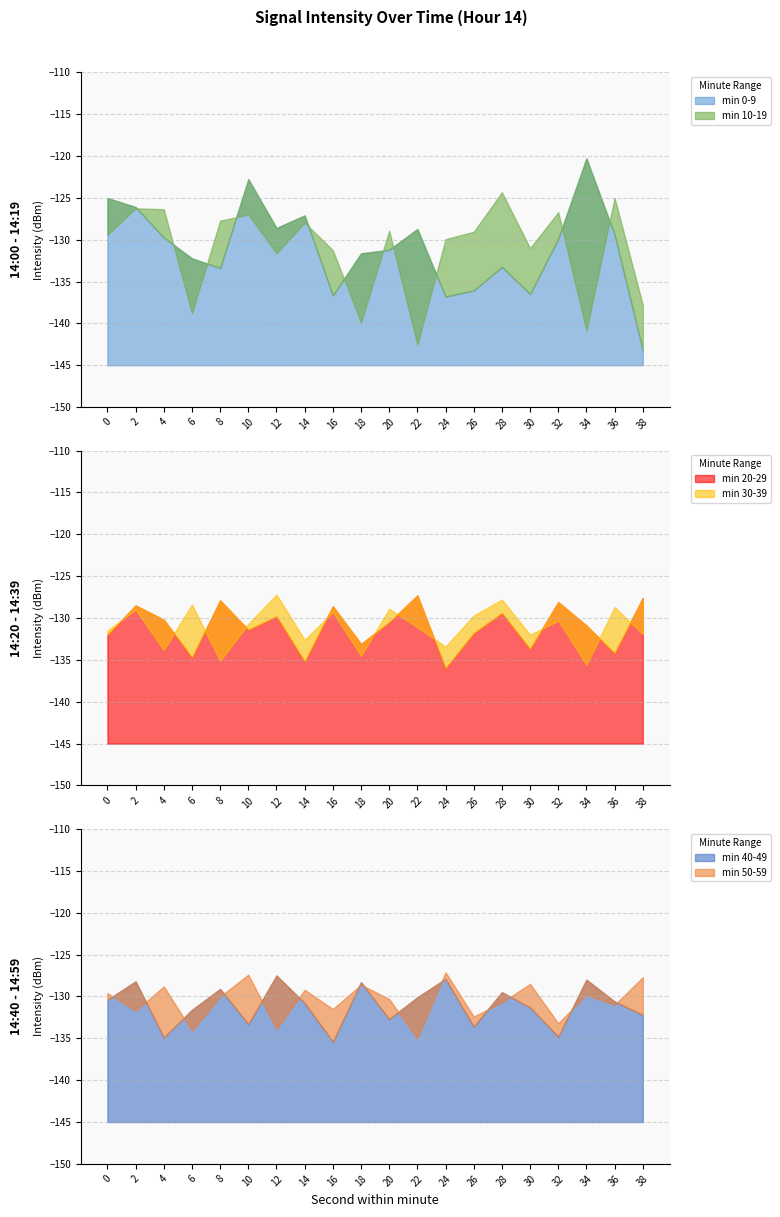

Which series ends up on top after the final intersection of min 40-49 and min 20-29?

min 20-29